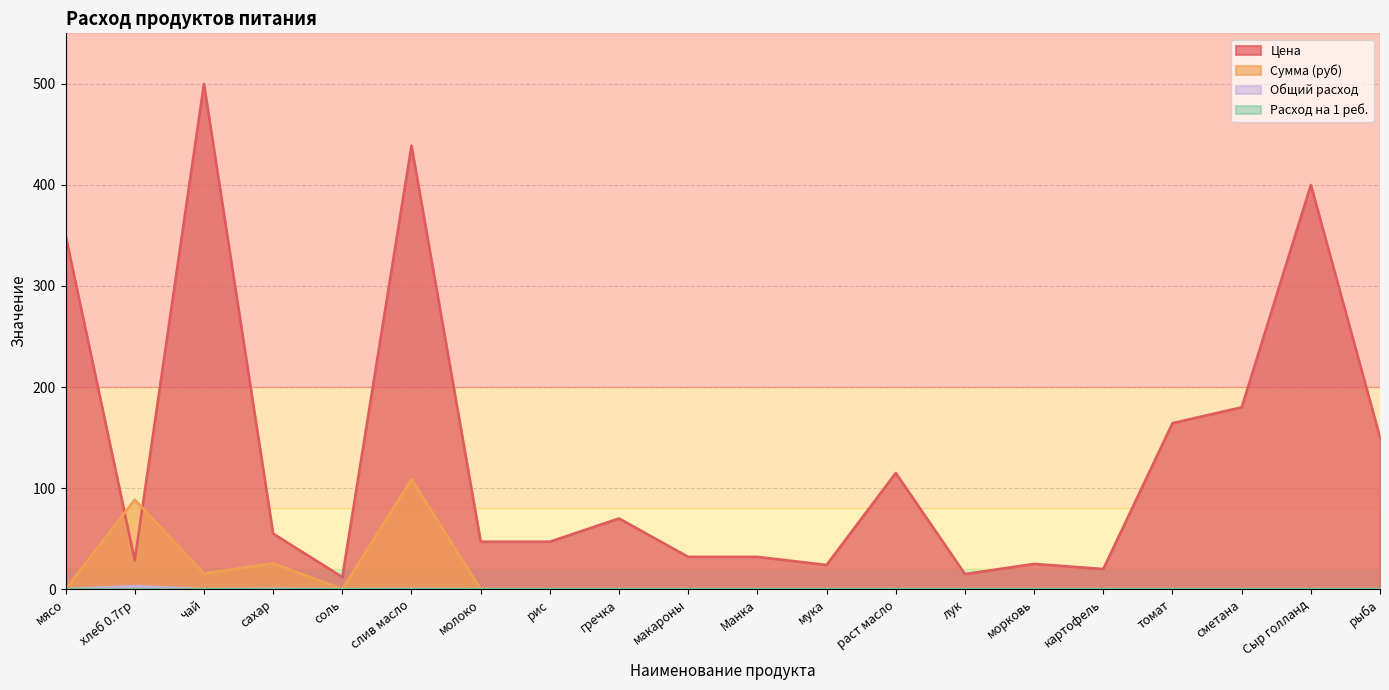

Does the chart have visible grid lines?

Yes